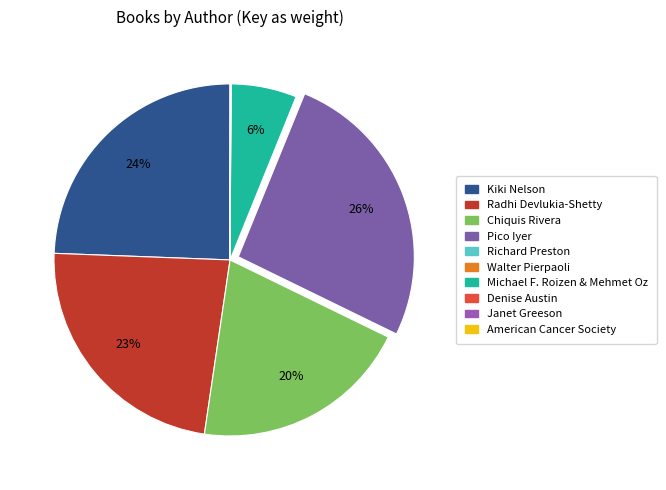

What is the largest slice in the pie chart?

Pico Iyer